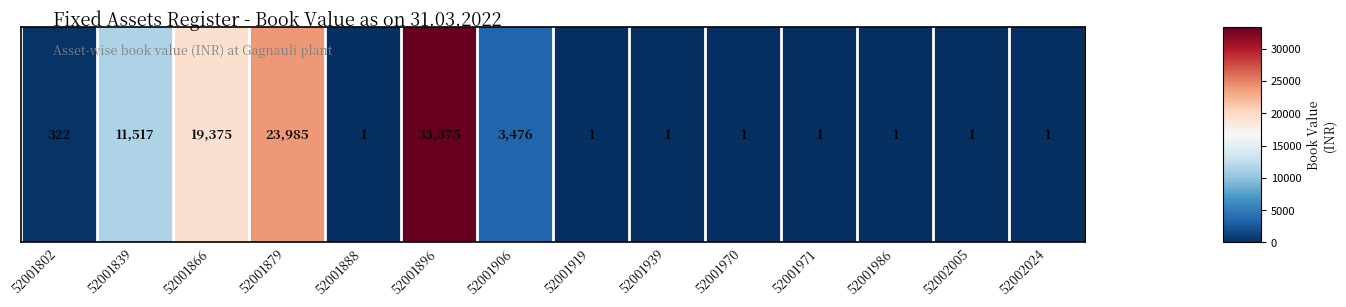

How many series are shown in this chart?

1